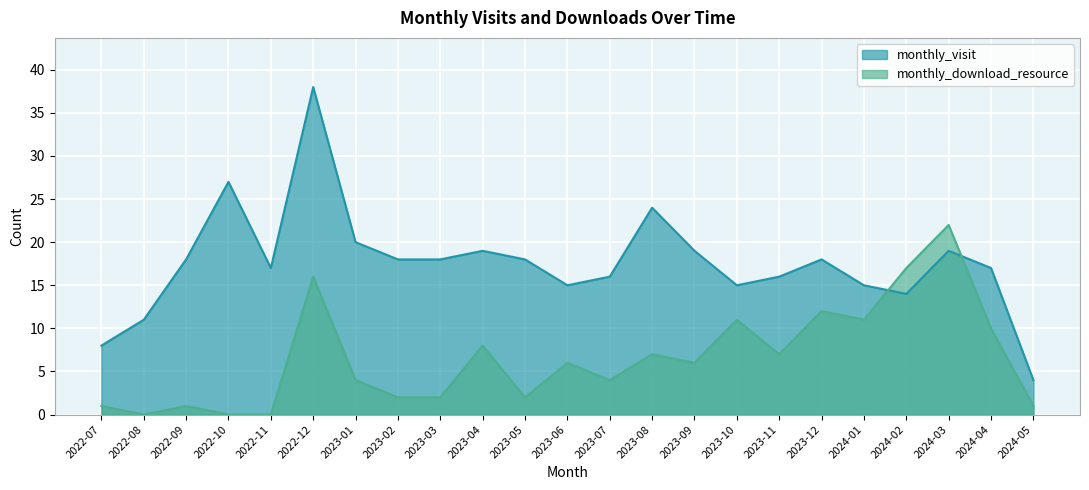

True or false: monthly_visit and monthly_download_resource intersect in this chart.

True